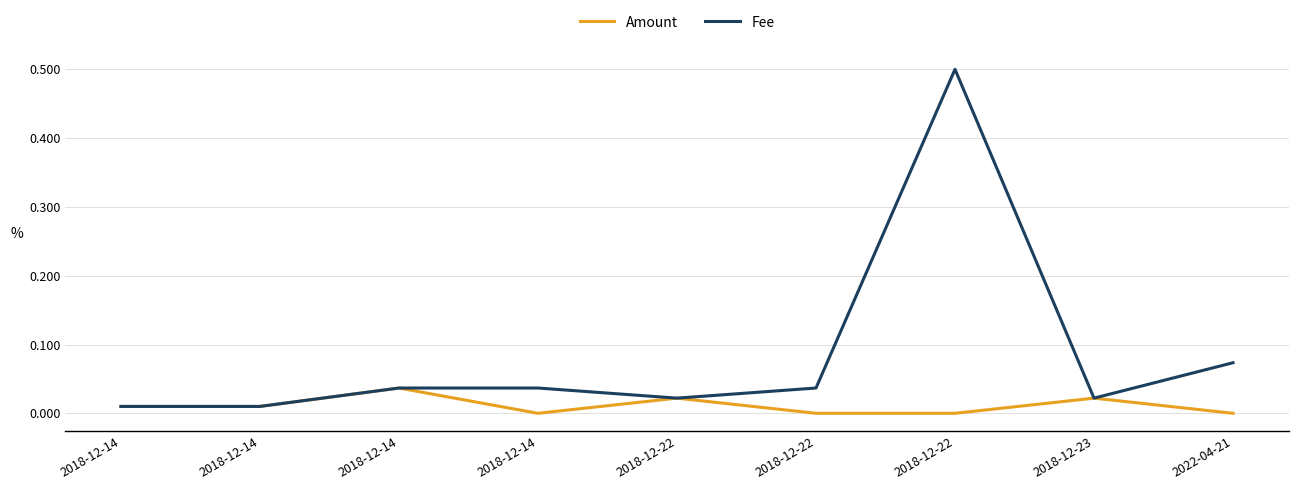

True or false: Amount has a value of 0.0 at 2018-12-14.

True